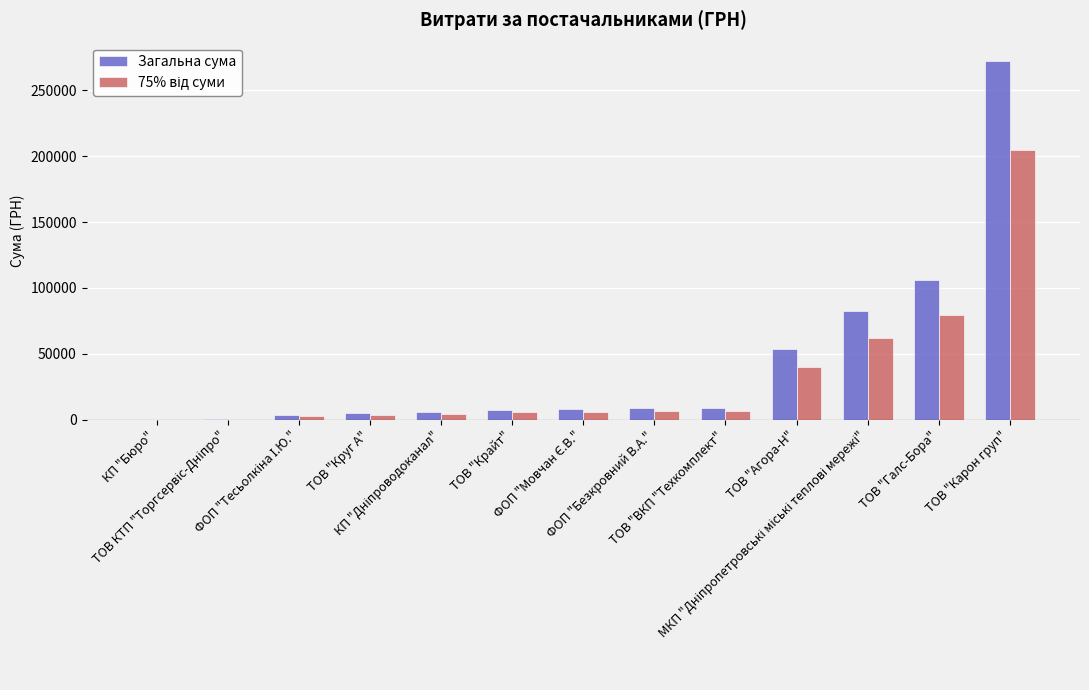

List the series in order of their peak value, lowest first.

75% від суми, Загальна сума